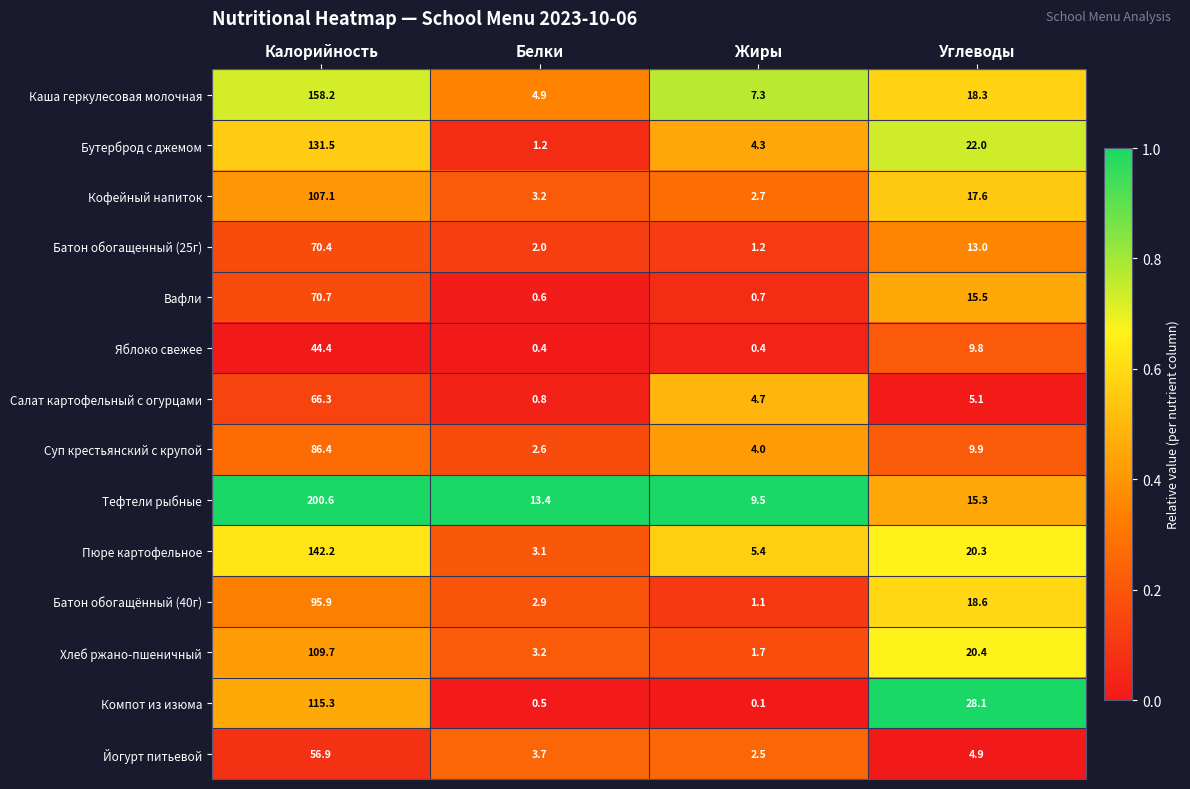

What is the total value across all series at Калорийность?

1455.6